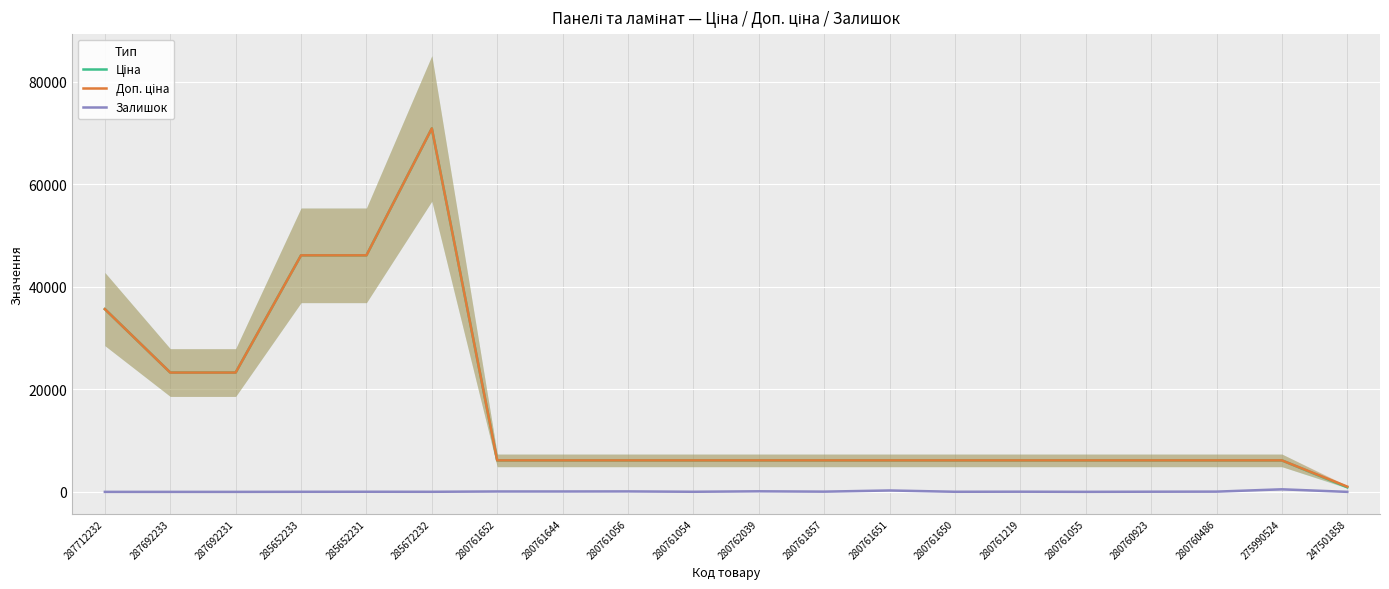

What is the label of the 6th point from the left?

285672232